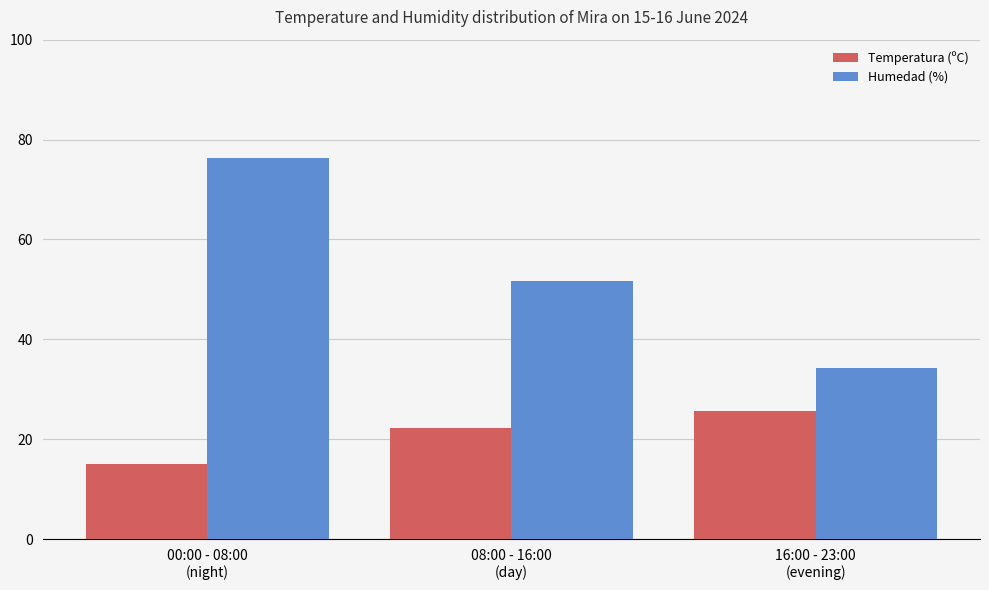

Which series has the largest total across all categories?

Humedad (%)